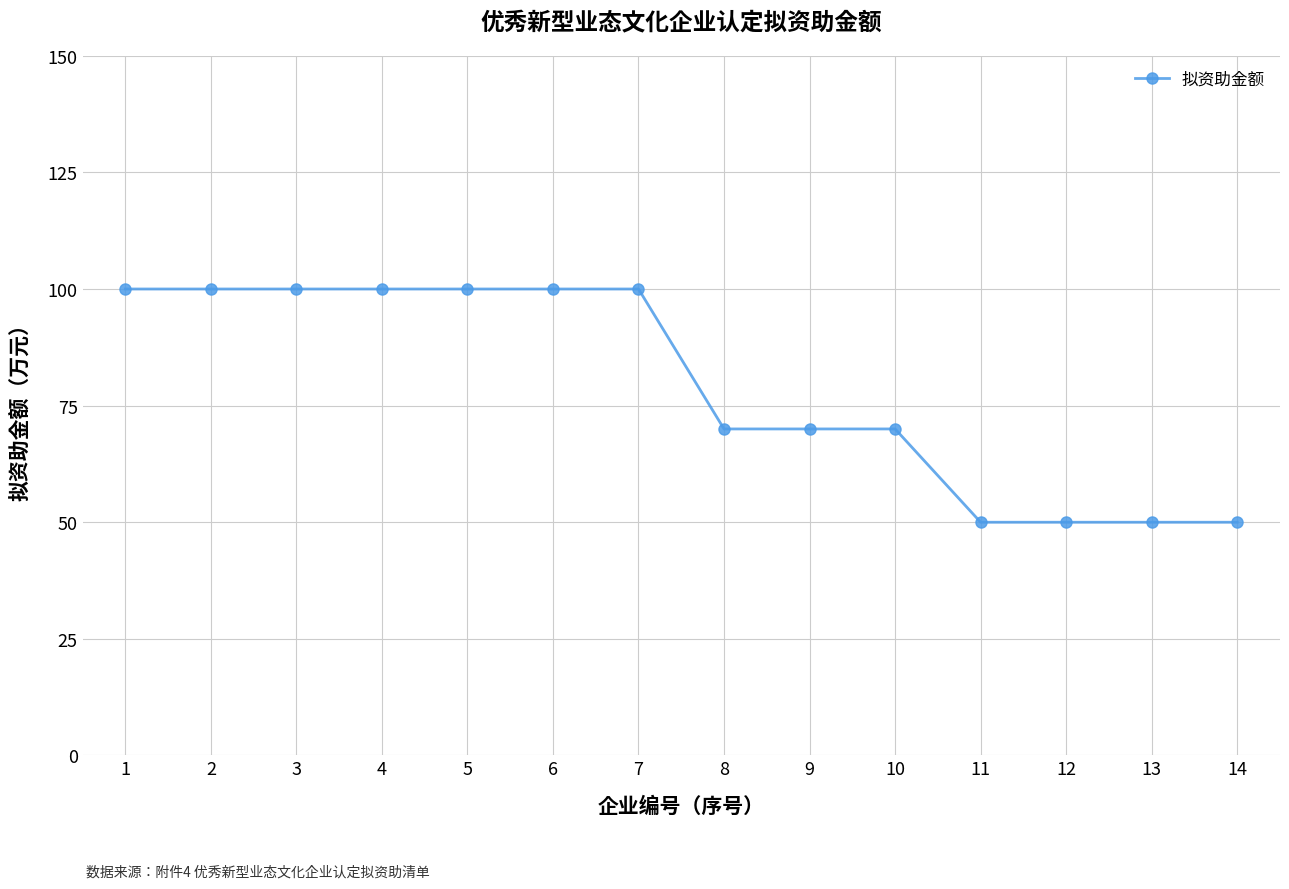

The chart shows a value of 45 at 1. True or false?

False